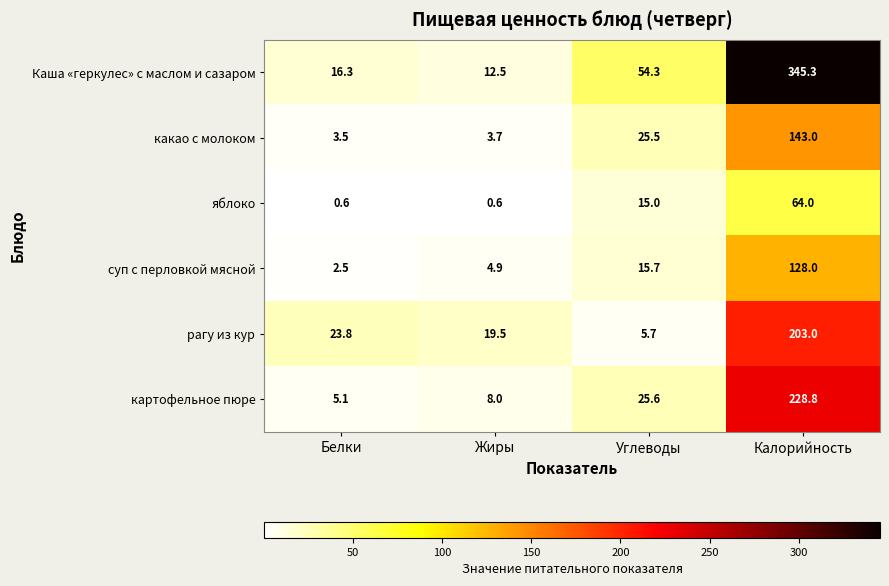

Reading right to left, extract all data points from this chart.

Каша «геркулес» с маслом и сазаром: 345.3	54.3	12.5	16.3
какао с молоком: 143.0	25.5	3.7	3.5
яблоко: 64.0	15.0	0.6	0.6
суп с перловкой мясной: 128.0	15.7	4.9	2.5
рагу из кур: 203.0	5.7	19.5	23.8
картофельное пюре: 228.8	25.6	8.0	5.1